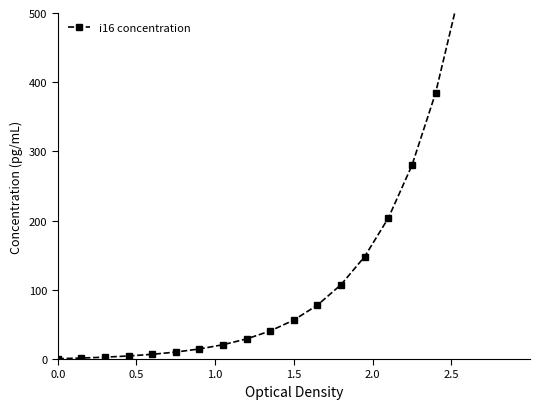

Is this an area chart (filled region under the line)?

No